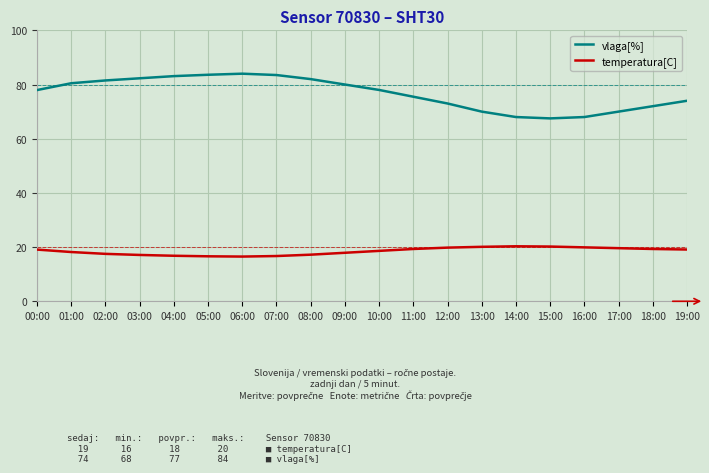

What is the sum of all temperatura[C] values?

369.8